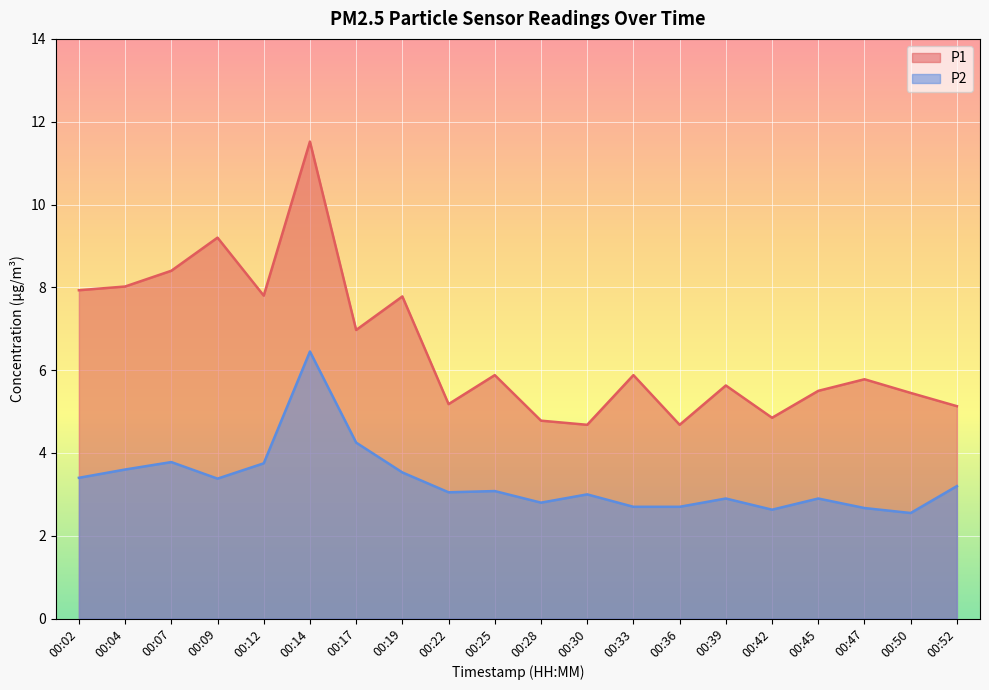

Does the chart display data point markers on the line(s)?

No